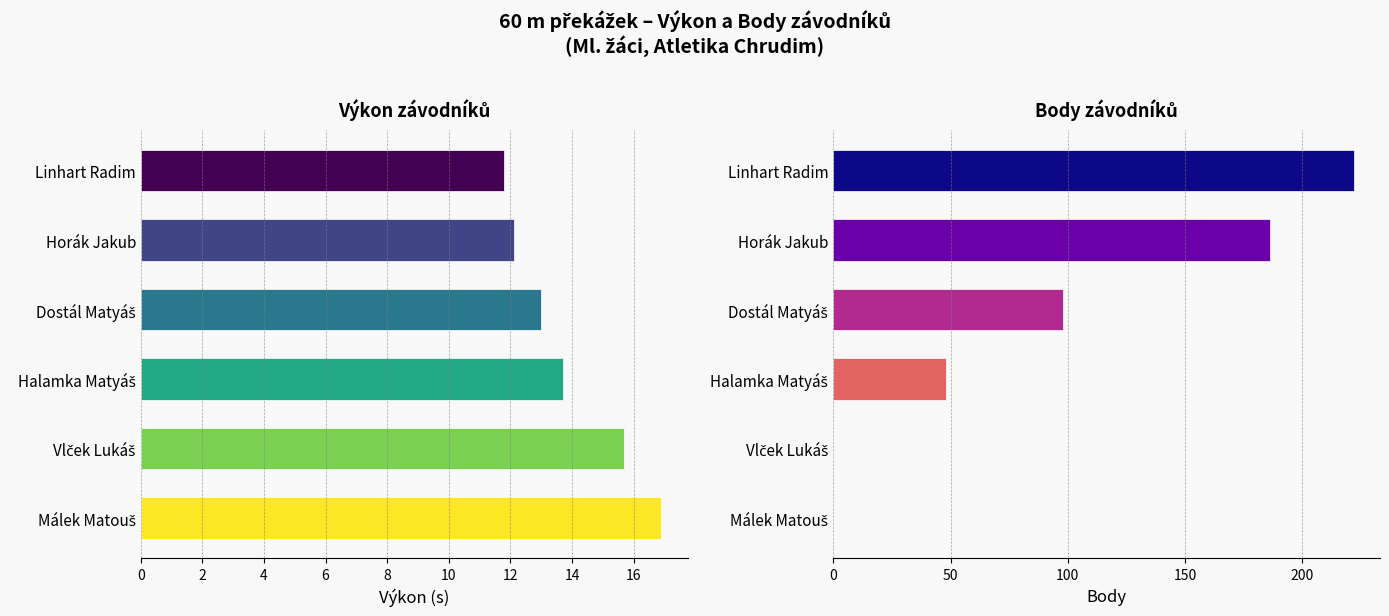

Rank the series by their average value, from highest to lowest.

Body, Výkon (s)